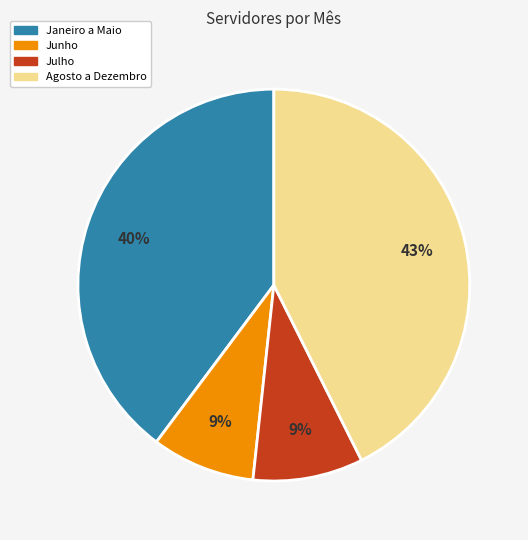

To the nearest percent, what is the average slice percentage?

25%